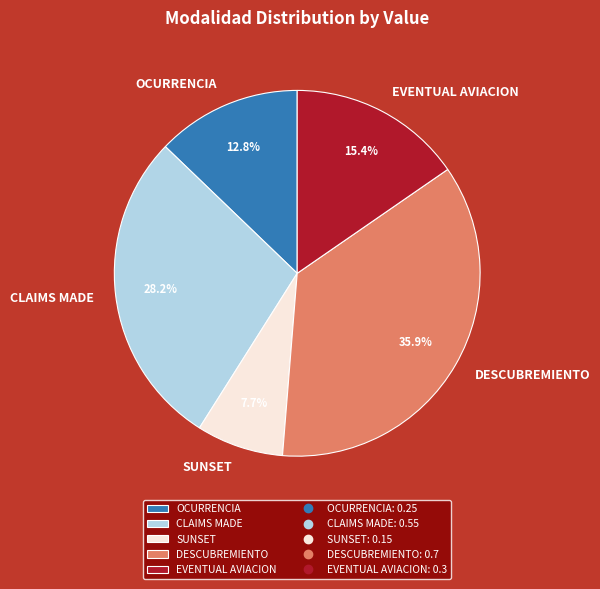

Rank the categories by value from highest to lowest.

DESCUBREMIENTO, CLAIMS MADE, EVENTUAL AVIACION, OCURRENCIA, SUNSET